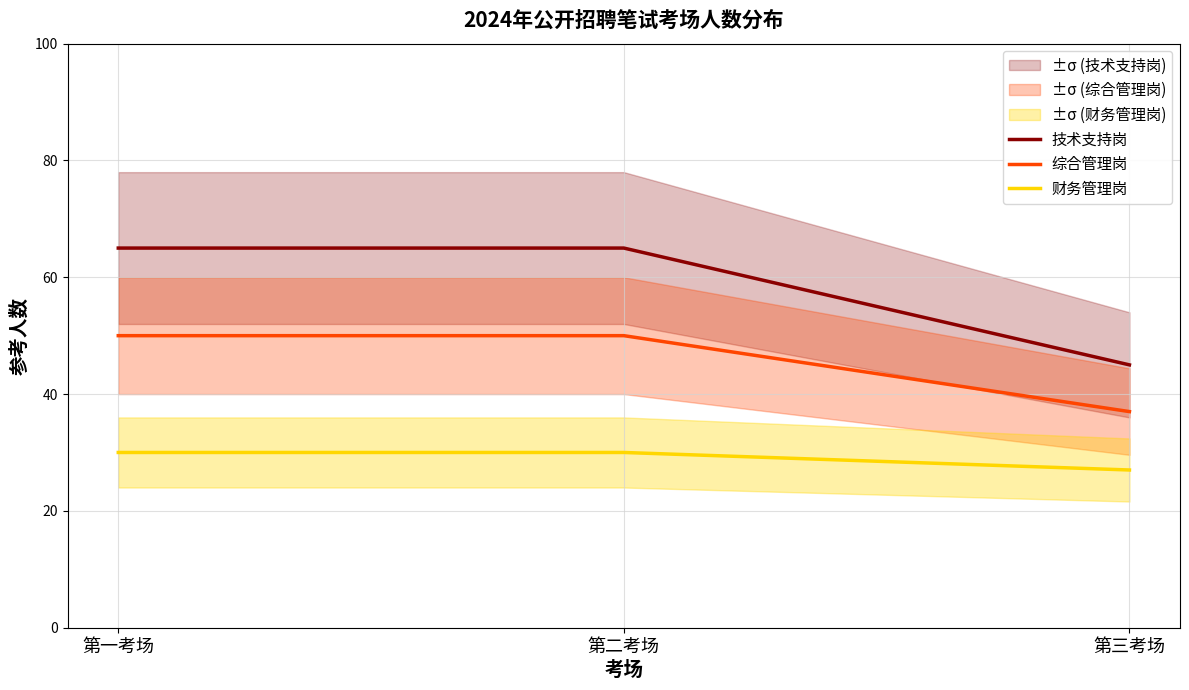

At 第一考场, list the series in order from smallest to largest.

财务管理岗, 综合管理岗, 技术支持岗